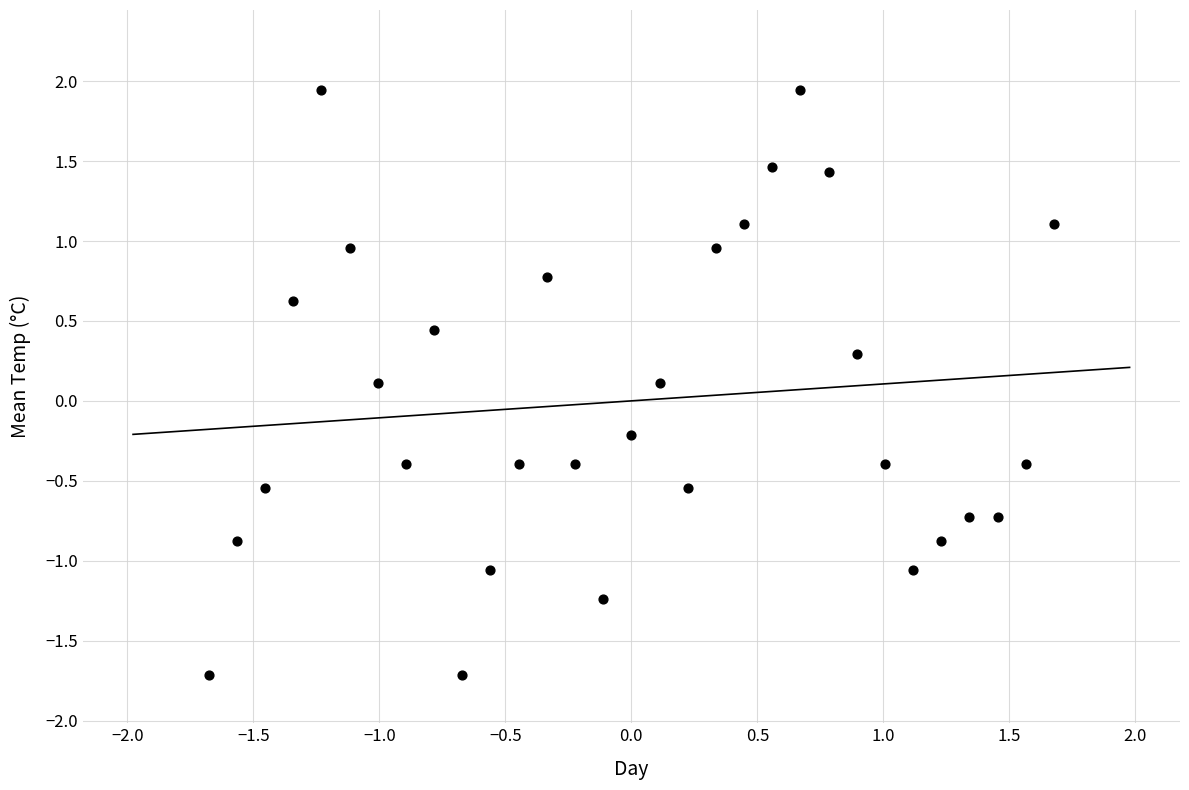

What is the range of X values (max minus min)?

3.4